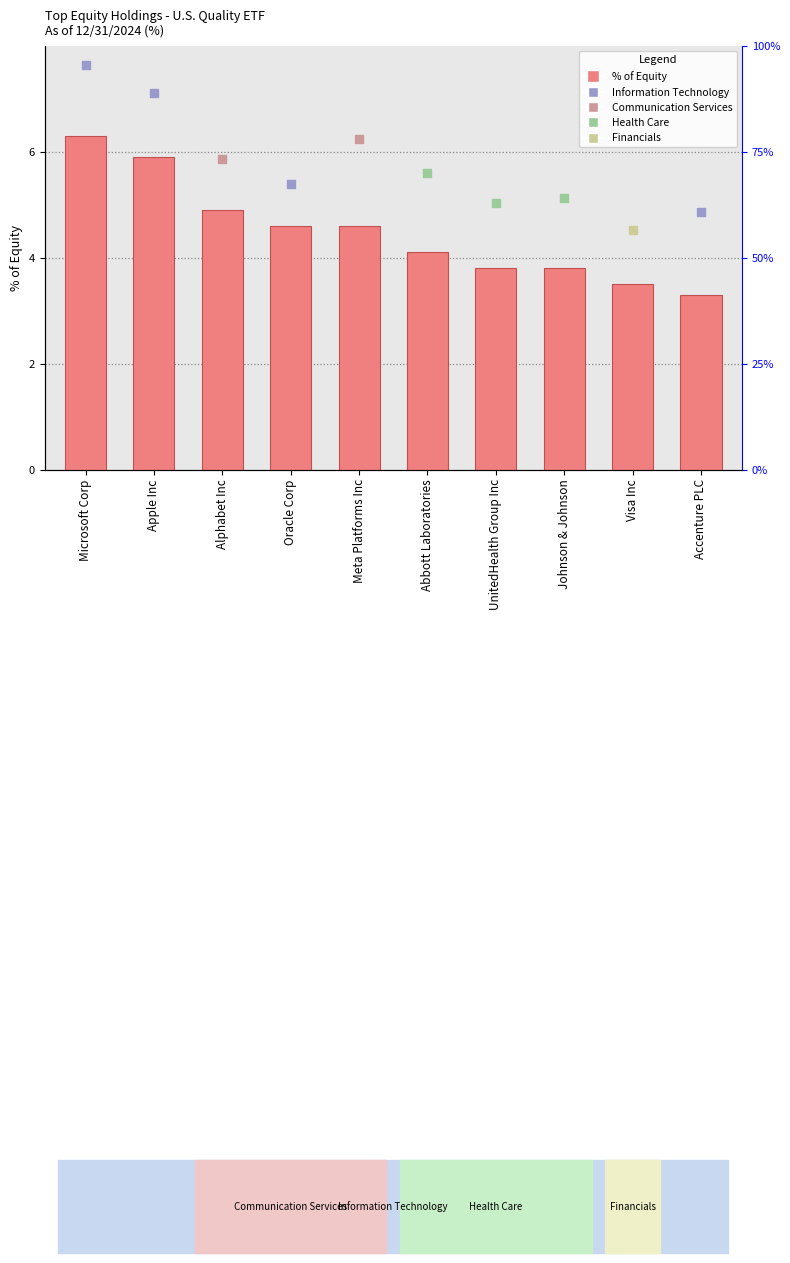

Approximately how many times larger is the value at Visa Inc compared to Abbott Laboratories?

0.9